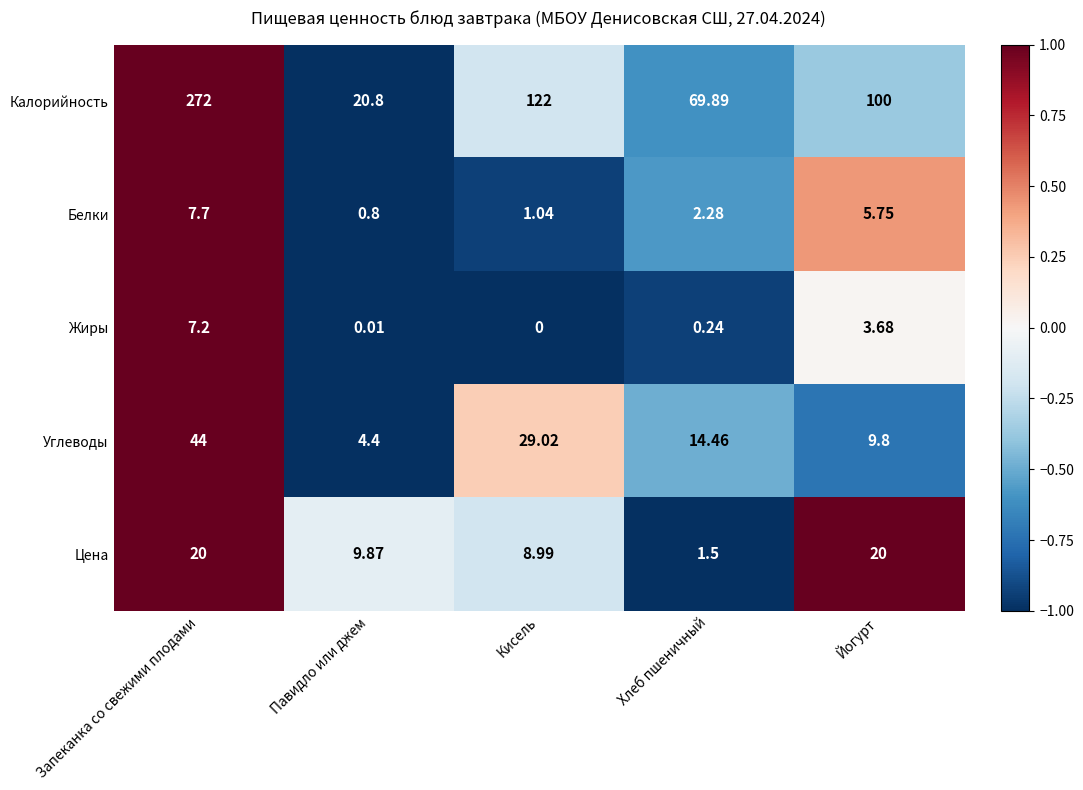

How many categories are shown in the chart?

5